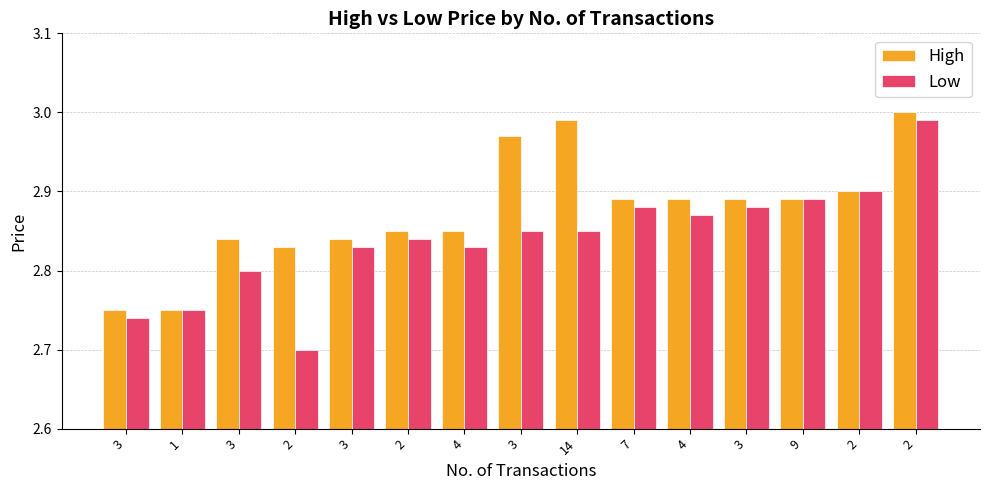

Read the Low value at 14.

2.9